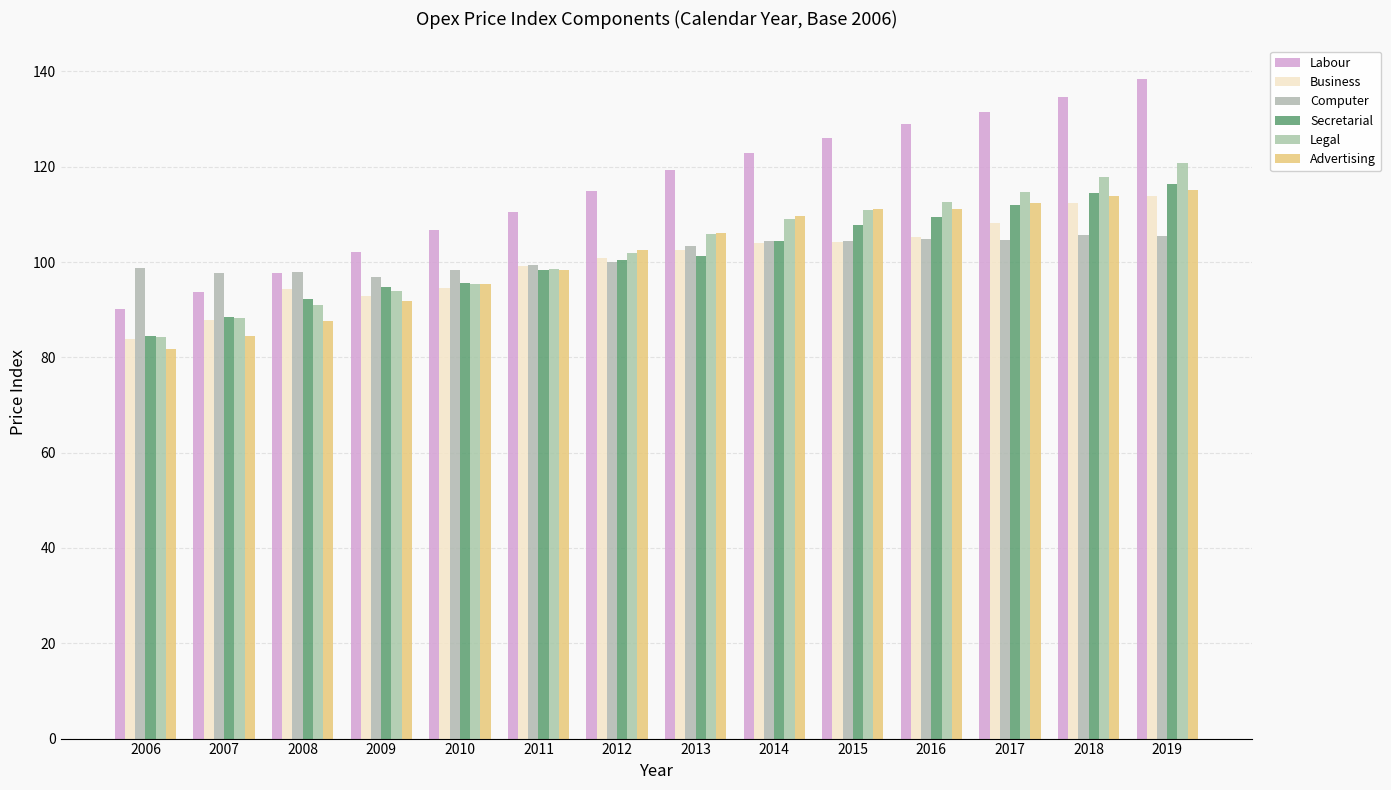

What is the average value of the Computer series?

101.5